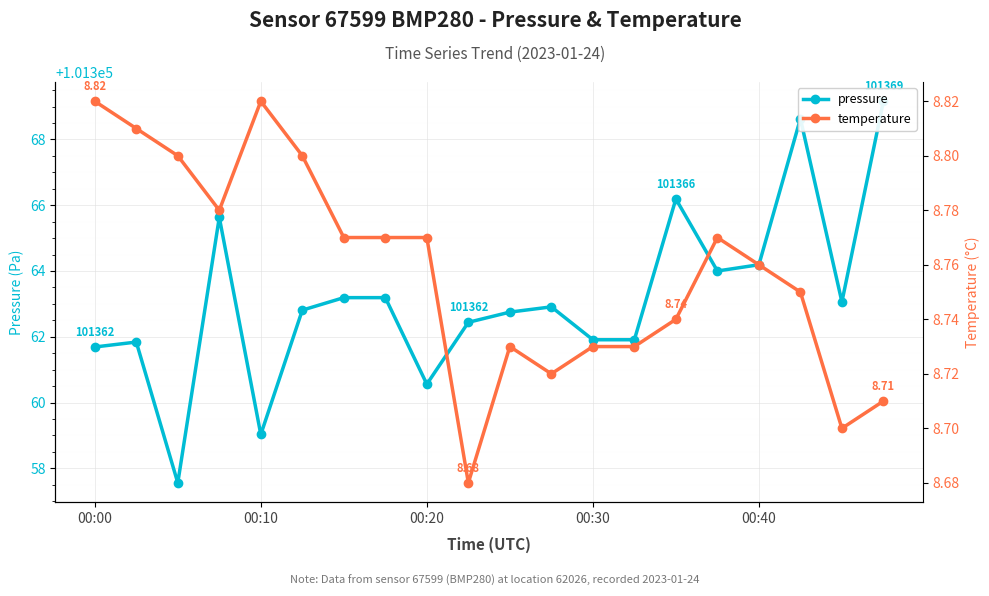

Which has a higher value, 14 or 8?

14